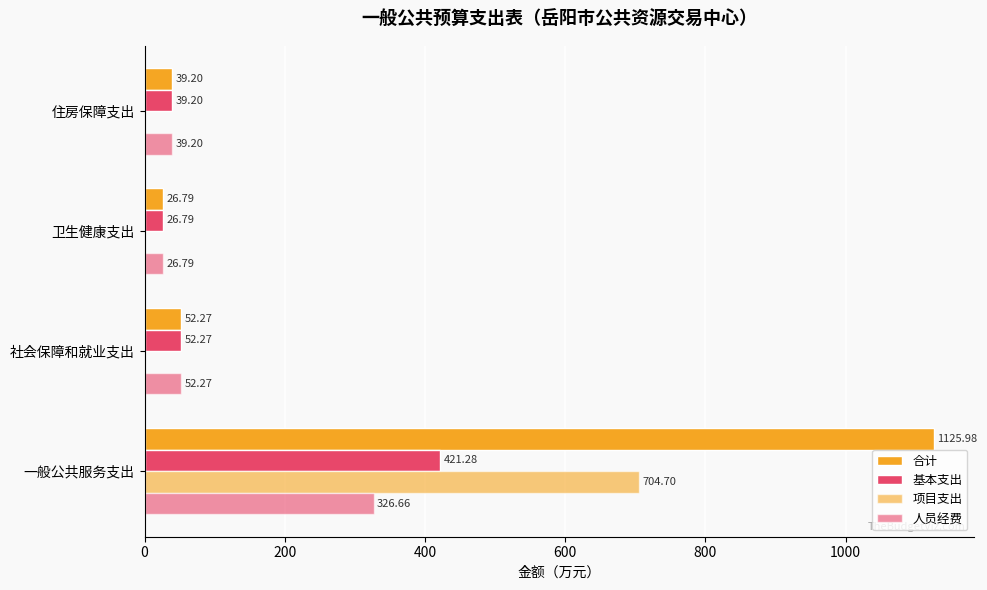

How many categories are shown in the chart?

4